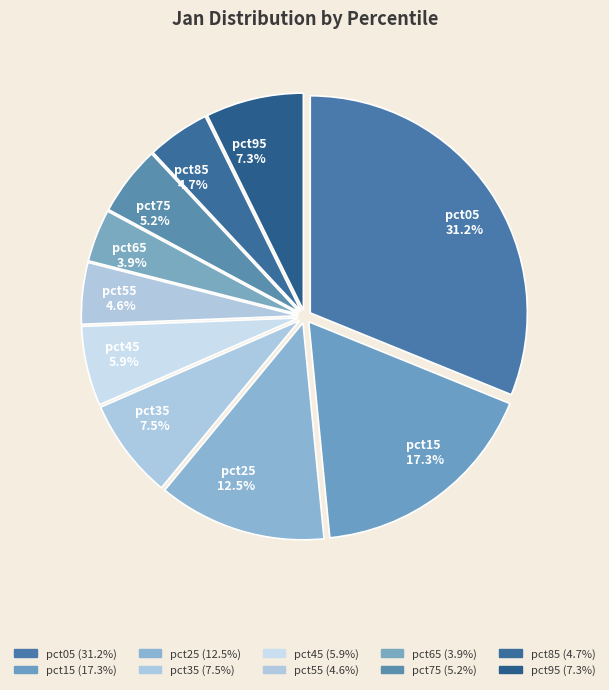

Which category has the biggest portion of the pie?

pct05